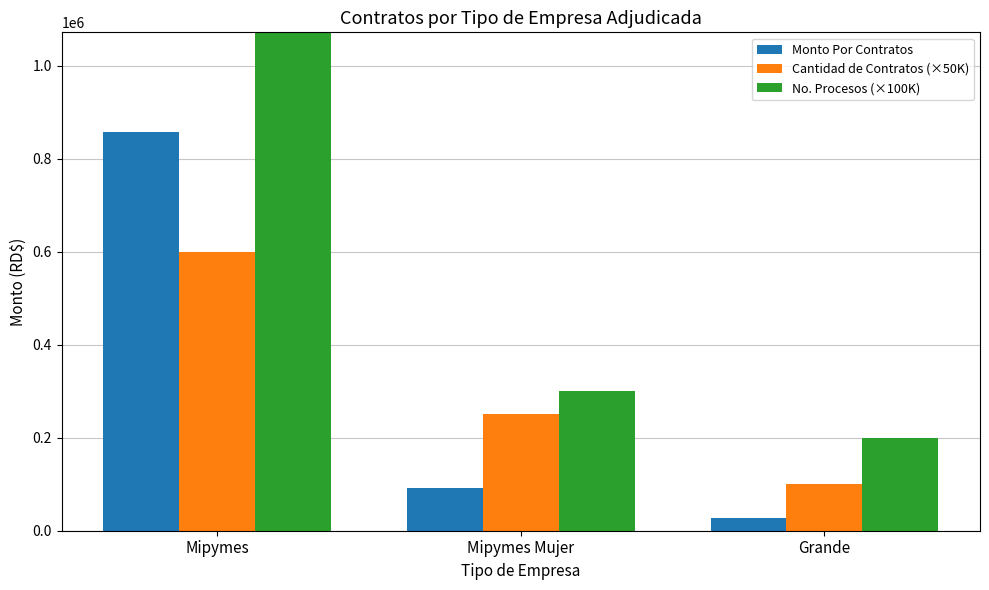

Is it true that Monto Por Contratos equals 1358882.7 at Mipymes?

False